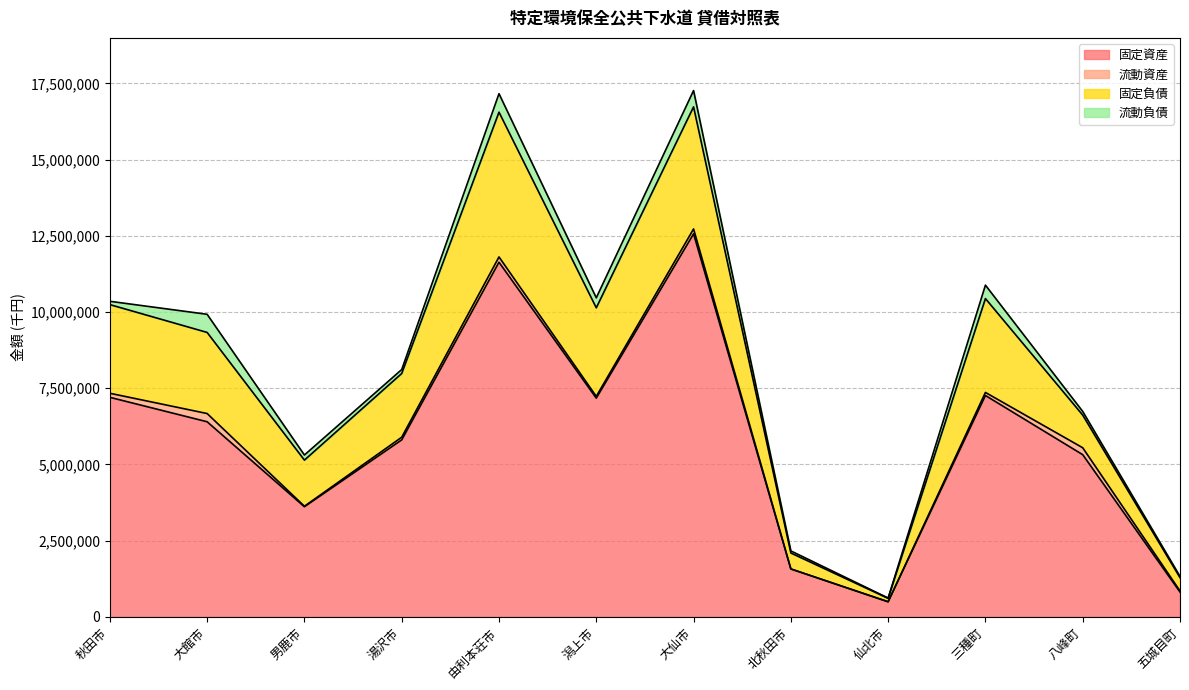

At how many categories does at least one series exceed 3623643?

8